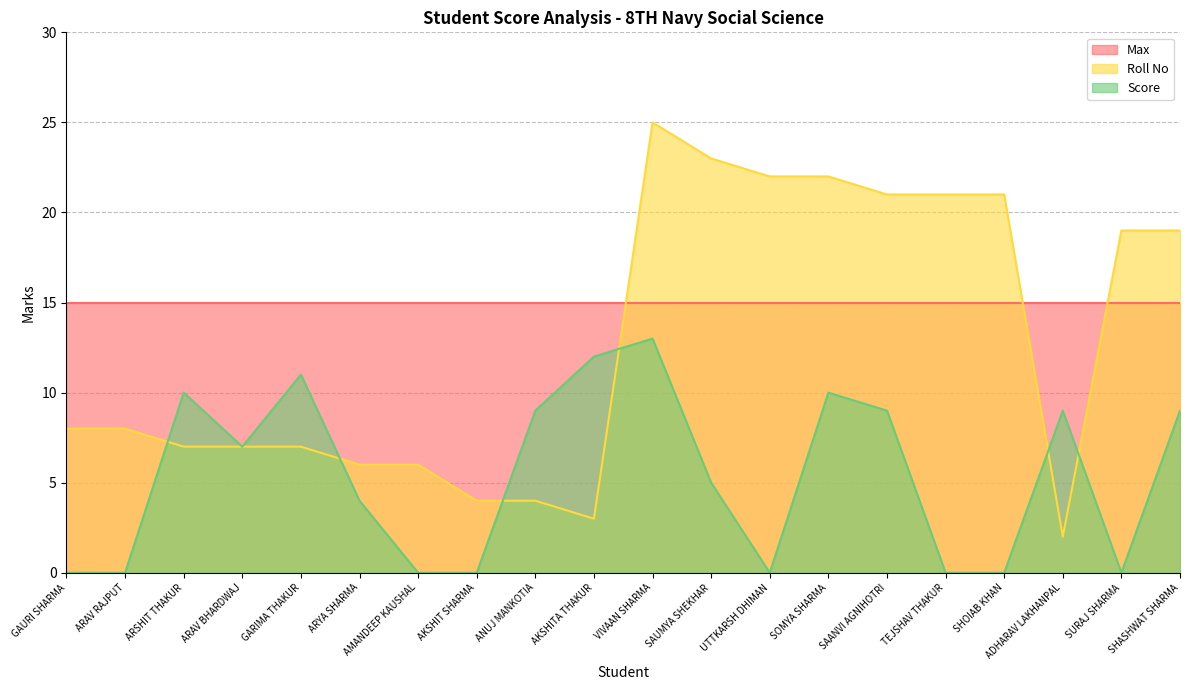

True or false: Score has a value of 0 at UTTKARSH DHIMAN.

True